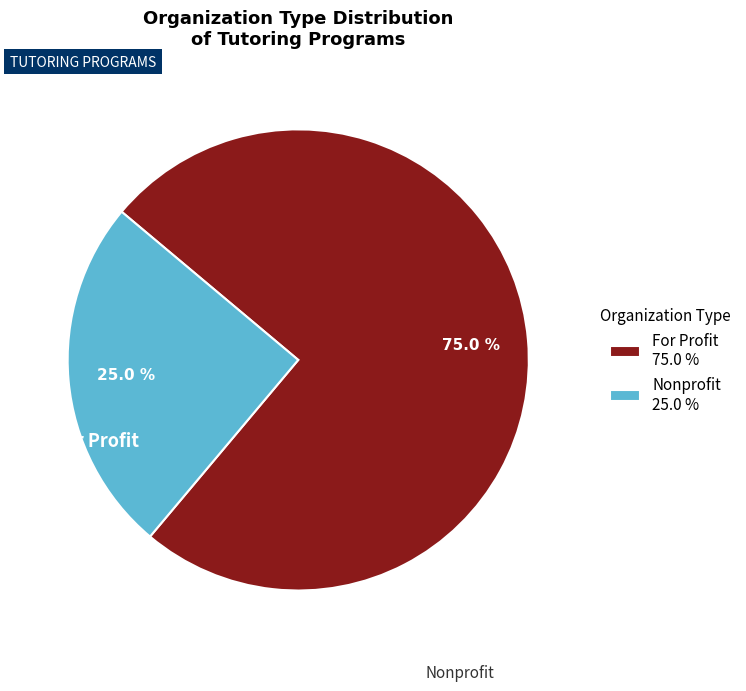

Does For Profit account for over 50% of the chart?

Yes